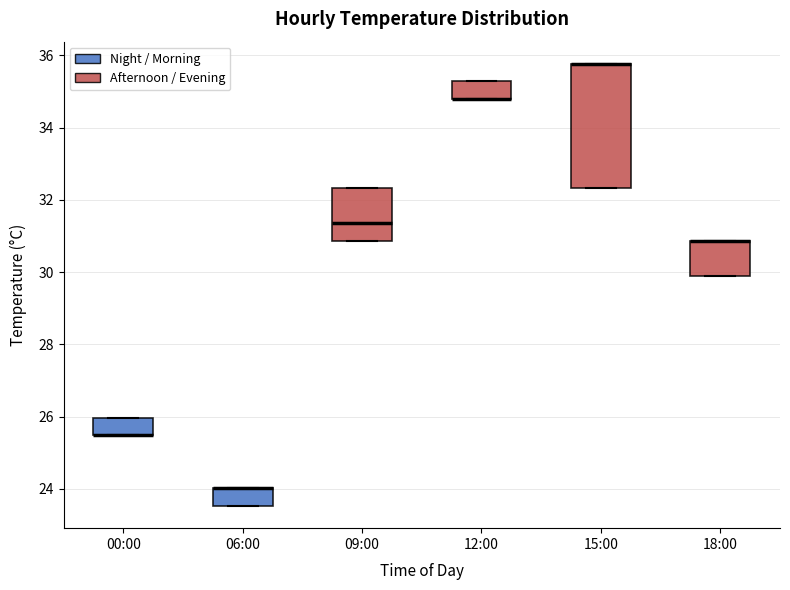

Comparing the boxes themselves (not the whiskers), which one is the tallest?

15:00